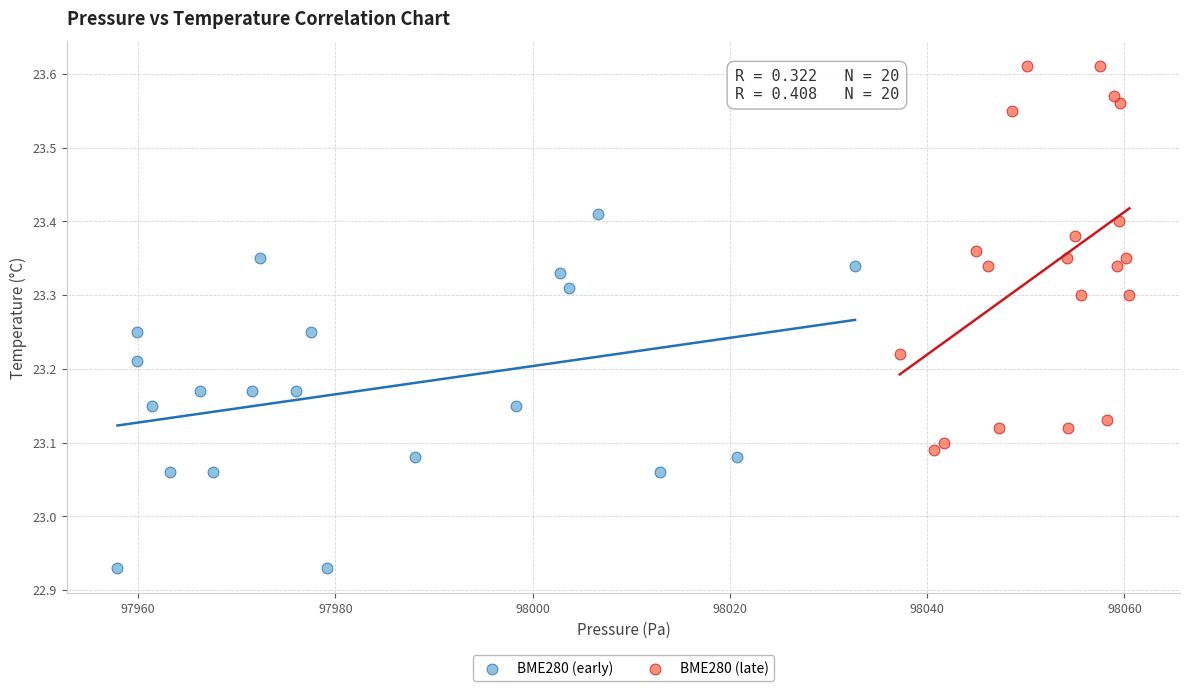

Which series has the largest Y range (max minus min)?

BME280 (late)